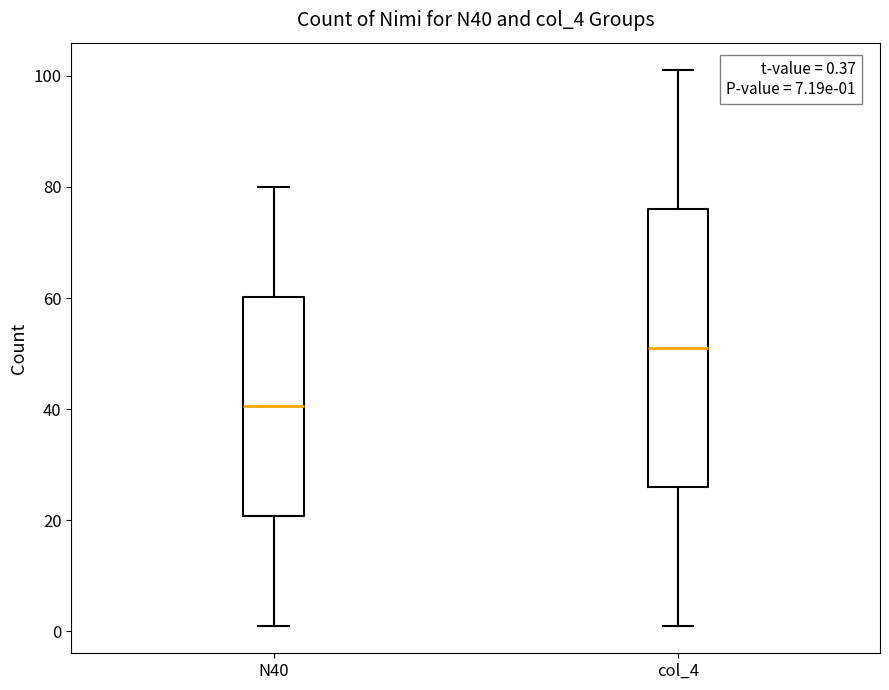

Which box's median line is the highest?

col_4